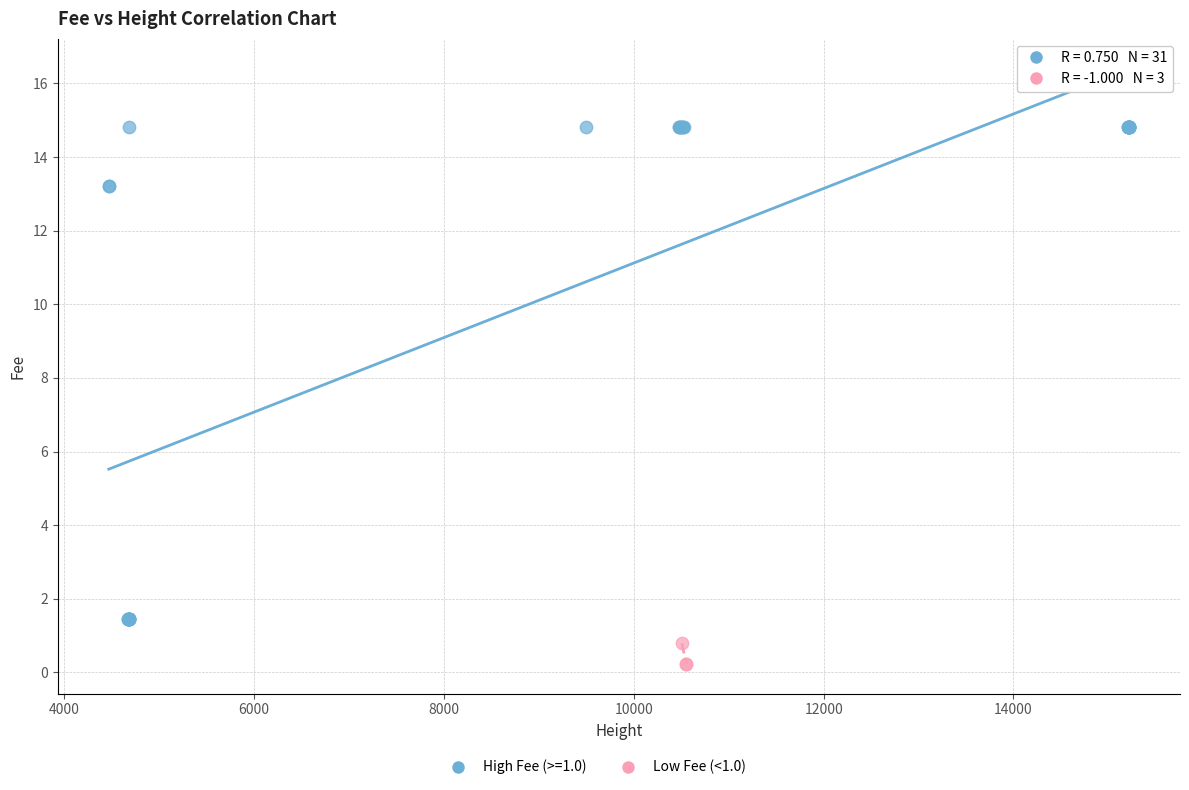

Which series reaches the maximum Y coordinate?

High Fee (>=1.0)